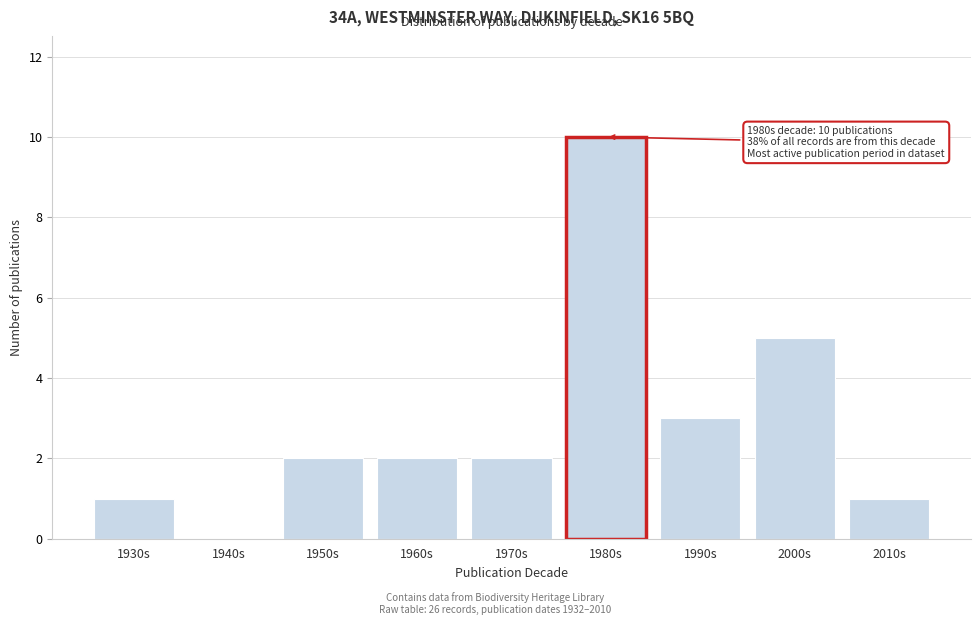

Reading left to right, what are all the values shown in this chart?

1930s=1	1940s=0	1950s=2	1960s=2	1970s=2	1980s=10	1990s=3	2000s=5	2010s=1